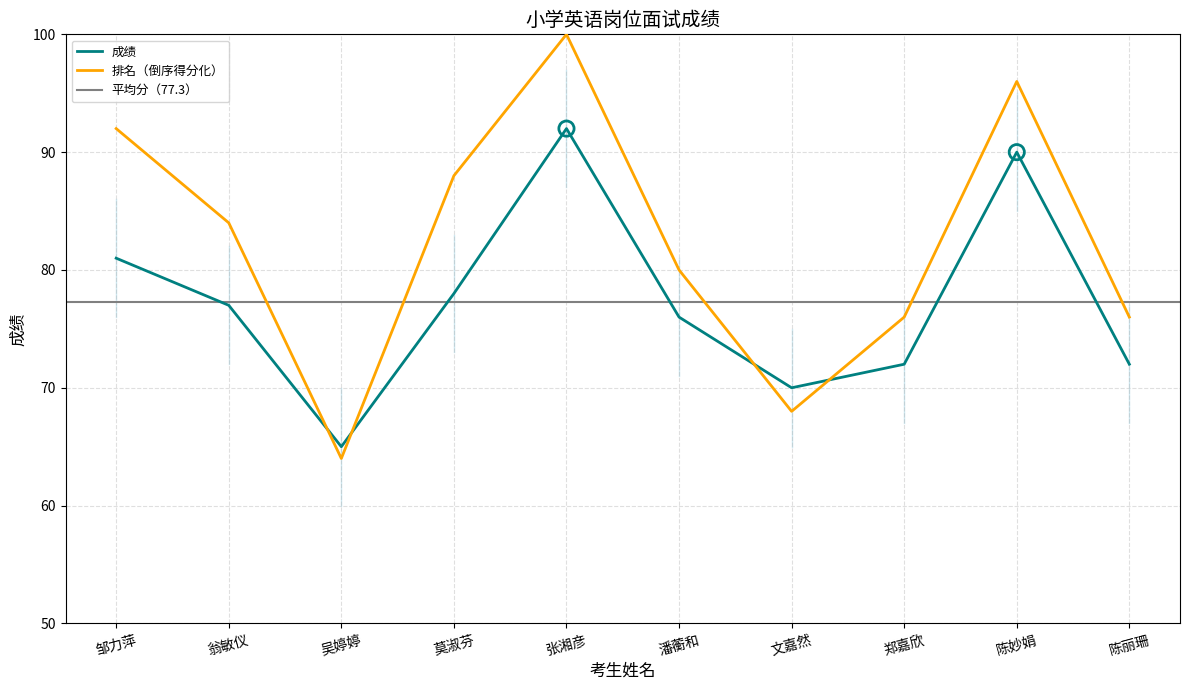

Between 潘蘅和 and 吴婷婷, which is larger?

潘蘅和